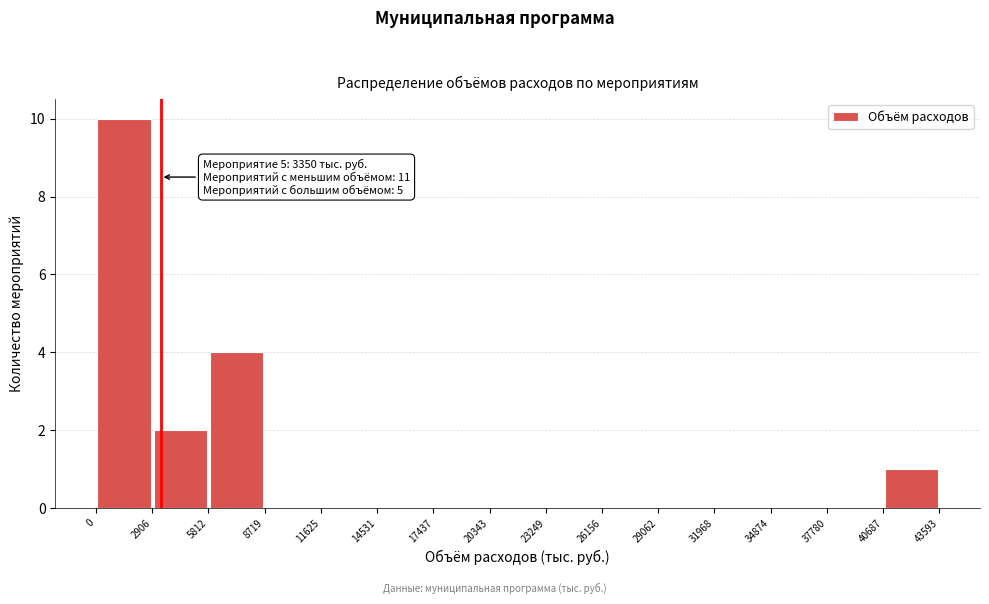

Over which range of the x-axis is the bar tallest?

0 to 2906